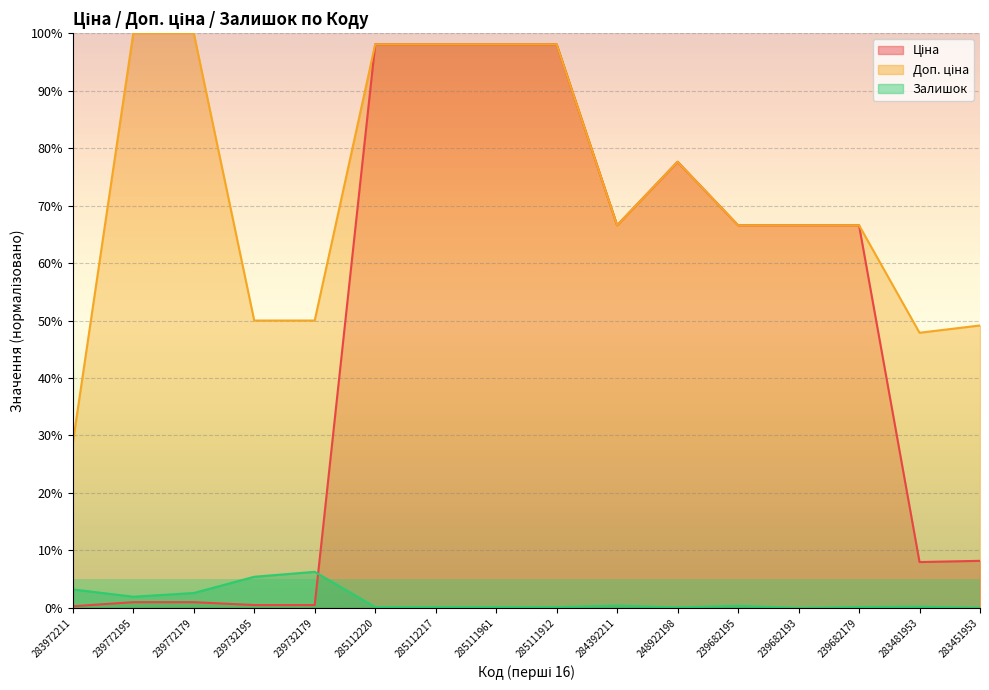

What is the maximum value for Доп. ціна?

100.0